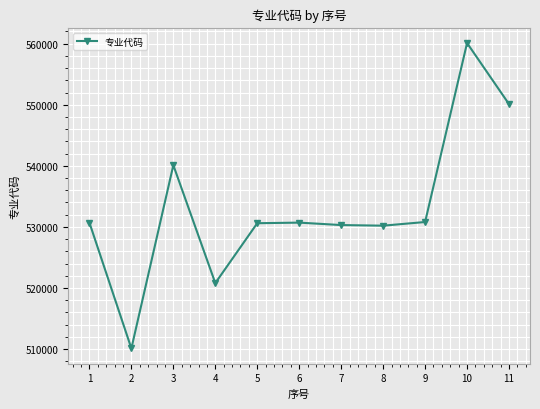

What is the value of the 3rd point from the left?

540106